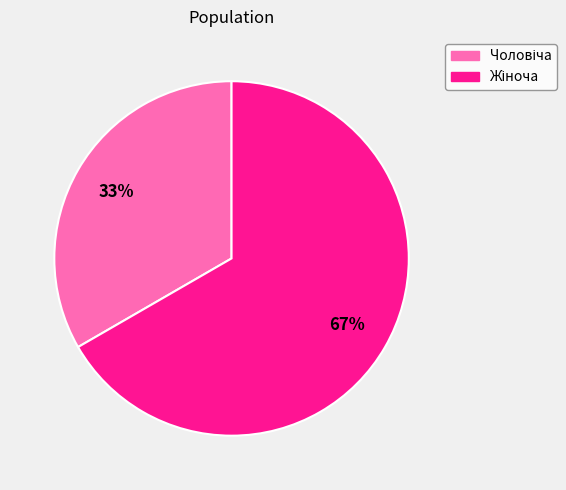

Does any single category account for the majority?

Yes